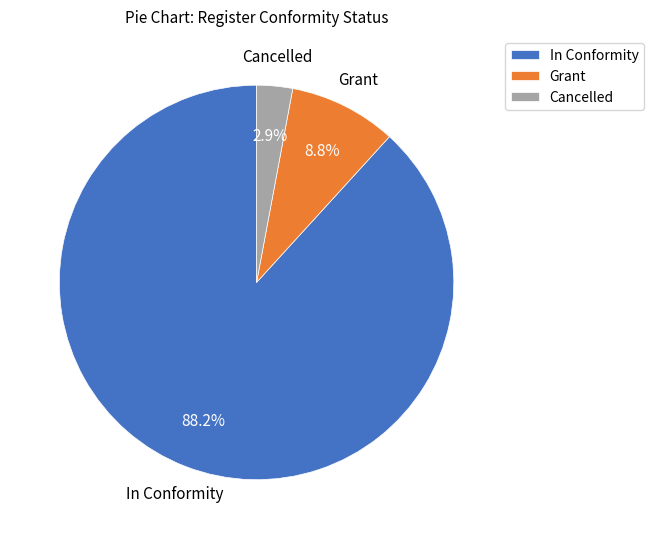

What percentage is NOT represented by Cancelled?

97.1%